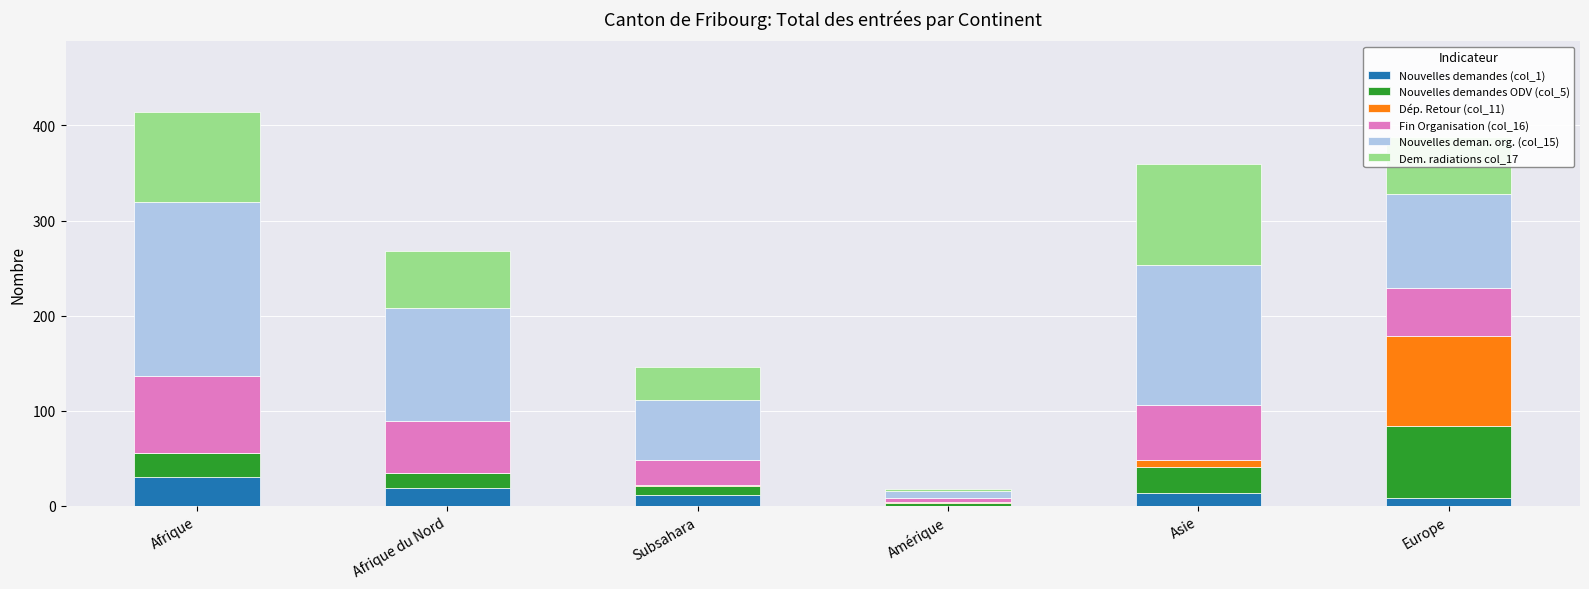

The Nouvelles demandes (col_1) series shows 13 at Asie. True or false?

True